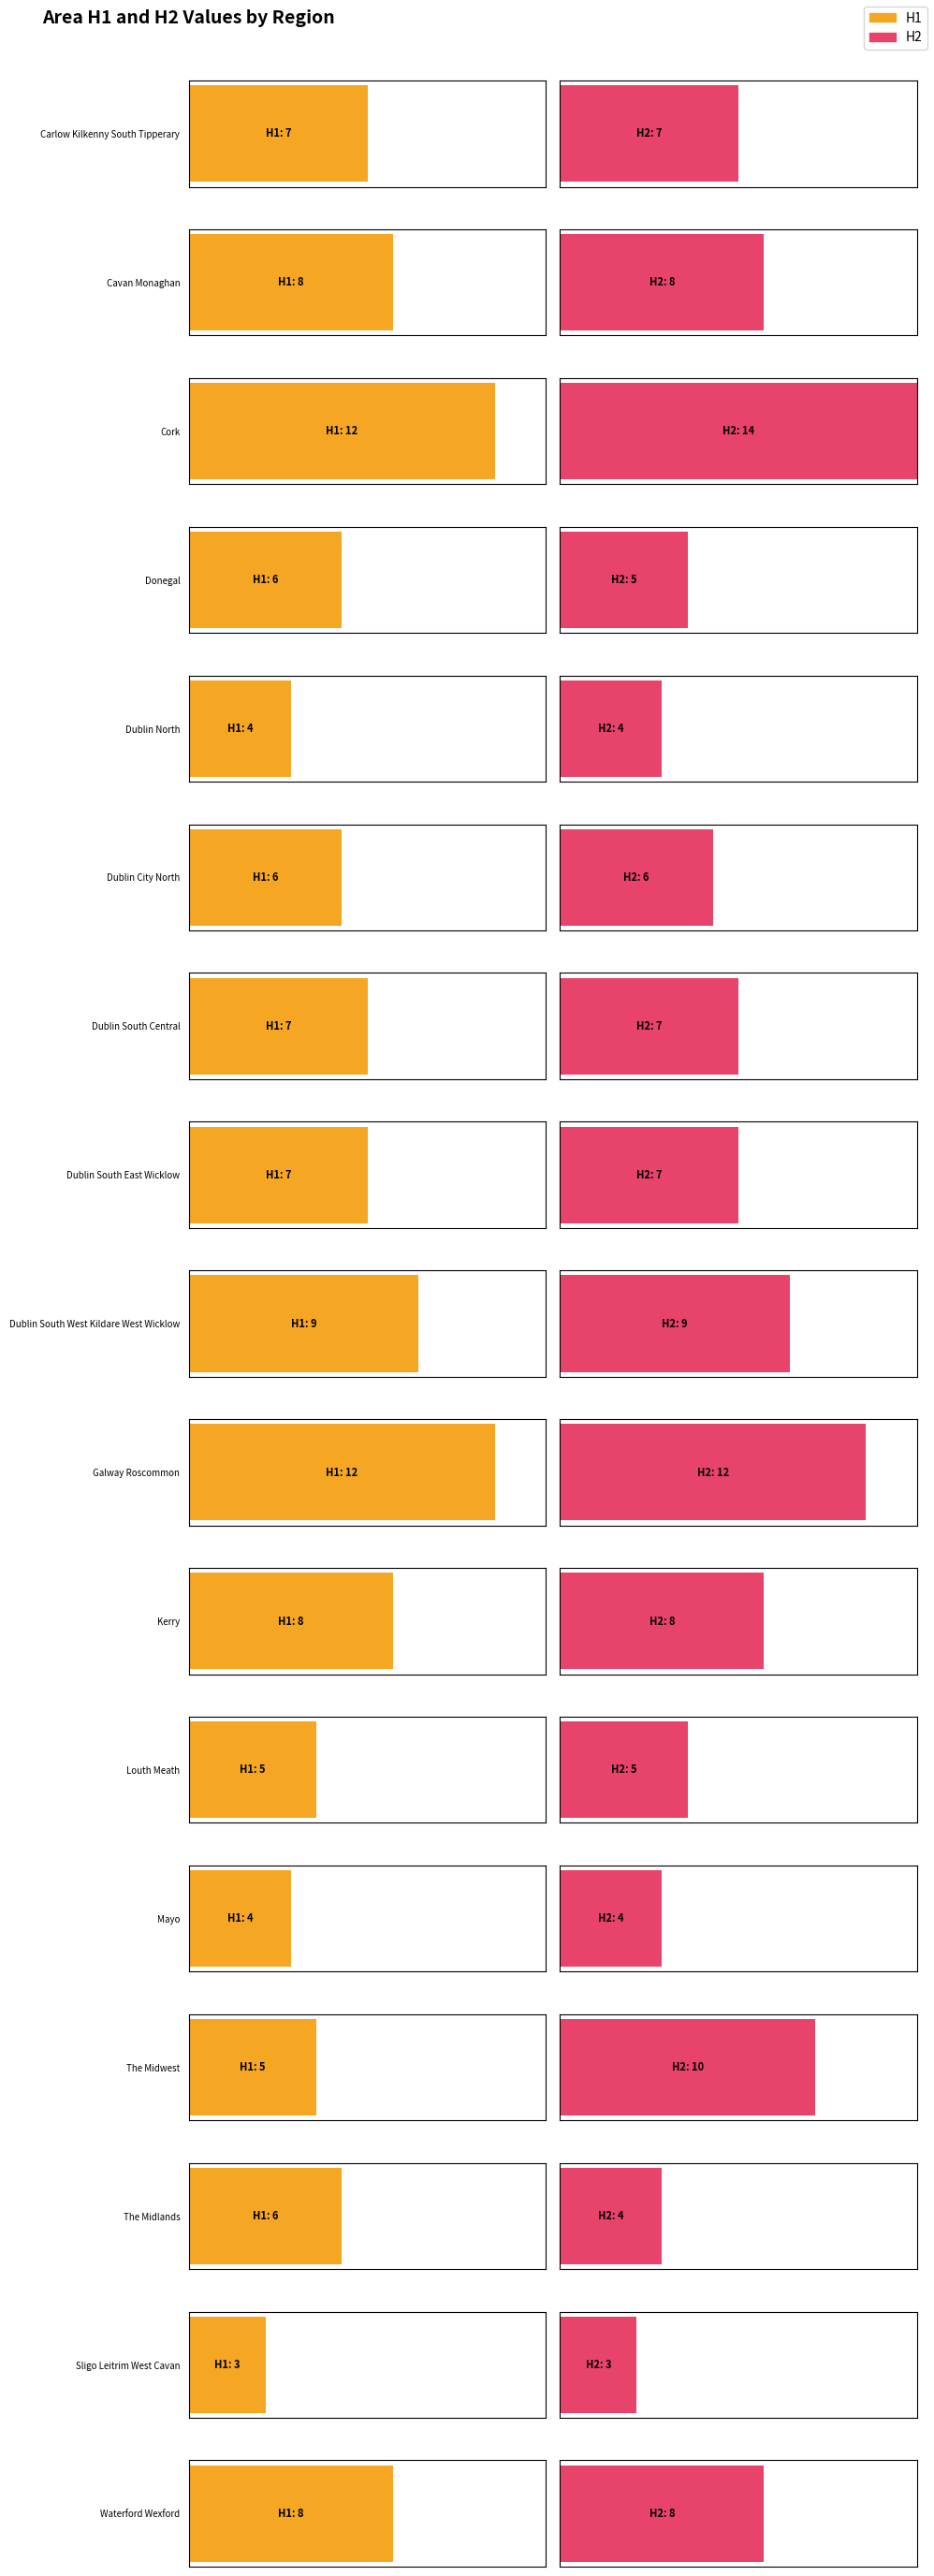

Reading right to left, list all the values displayed in this chart.

H1: 8	3	6	5	4	5	8	12	9	7	7	6	4	6	12	8	7
H2: 8	3	4	10	4	5	8	12	9	7	7	6	4	5	14	8	7